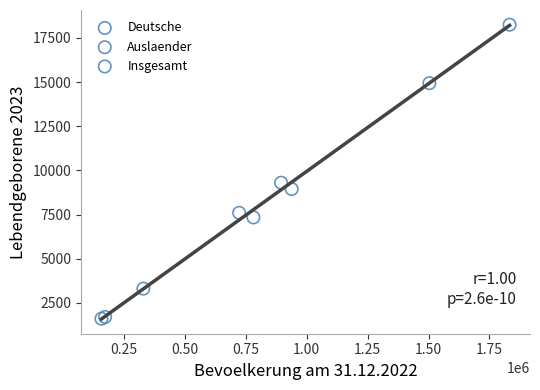

Which series has the largest Y range (max minus min)?

Insgesamt